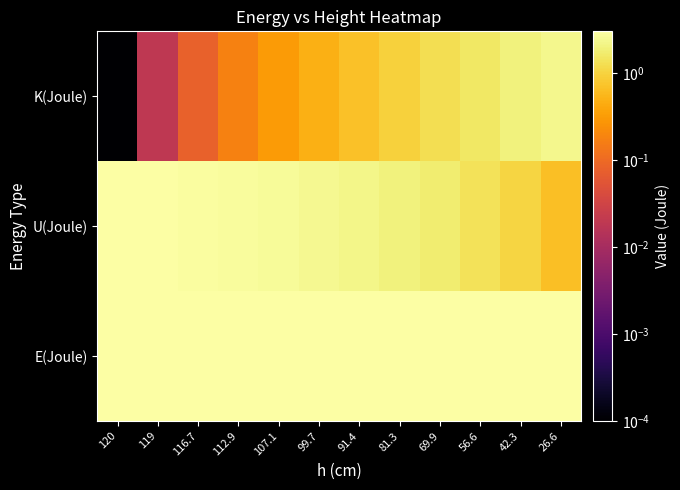

Reading left to right, transcribe all the data shown in this chart.

K(Joule): 120=0.0	119=0.0	116.7=0.1	112.9=0.2	107.1=0.3	99.7=0.5	91.4=0.7	81.3=1.0	69.9=1.3	56.6=1.6	42.3=2.0	26.6=2.4
U(Joule): 120=3.0	119=2.9	116.7=2.9	112.9=2.8	107.1=2.7	99.7=2.5	91.4=2.3	81.3=2.0	69.9=1.7	56.6=1.4	42.3=1.0	26.6=0.7
E(Joule): 120=3.0	119=3.0	116.7=3.0	112.9=3.0	107.1=3.0	99.7=3.0	91.4=3.0	81.3=3.0	69.9=3.0	56.6=3.0	42.3=3.0	26.6=3.0